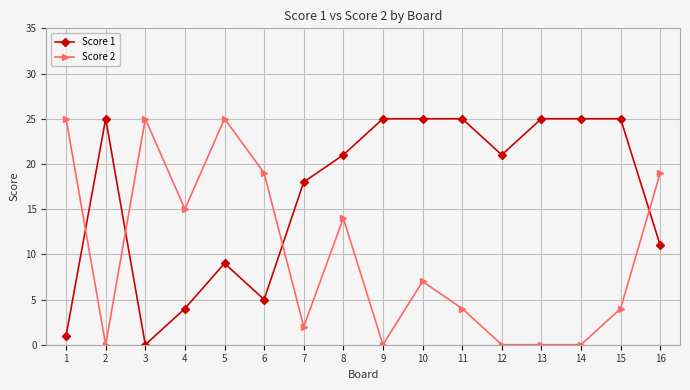

What is the value of the Score 1 point at the 6th from the left?

5